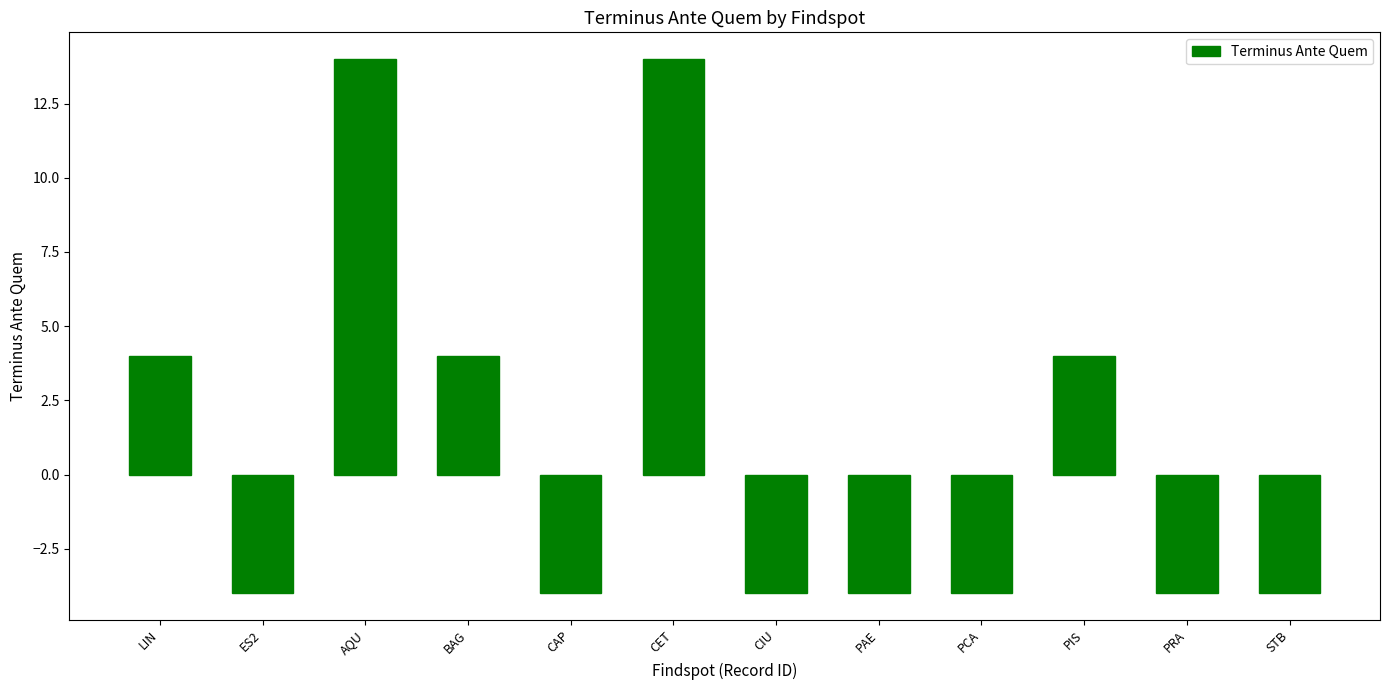

How many data points are above -4?

5